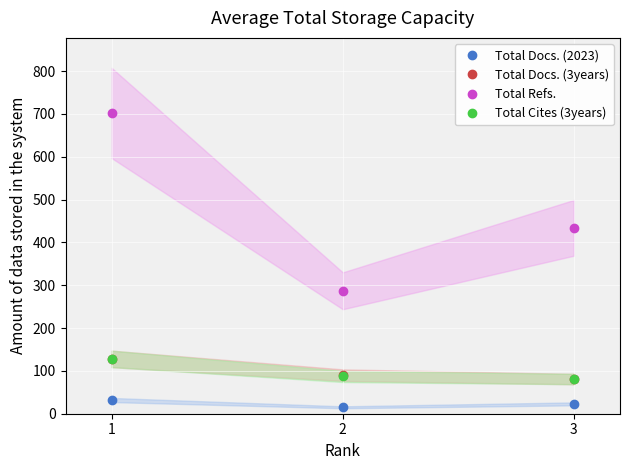

The value of Total Docs. (3years) at 3 is 81. True or false?

True